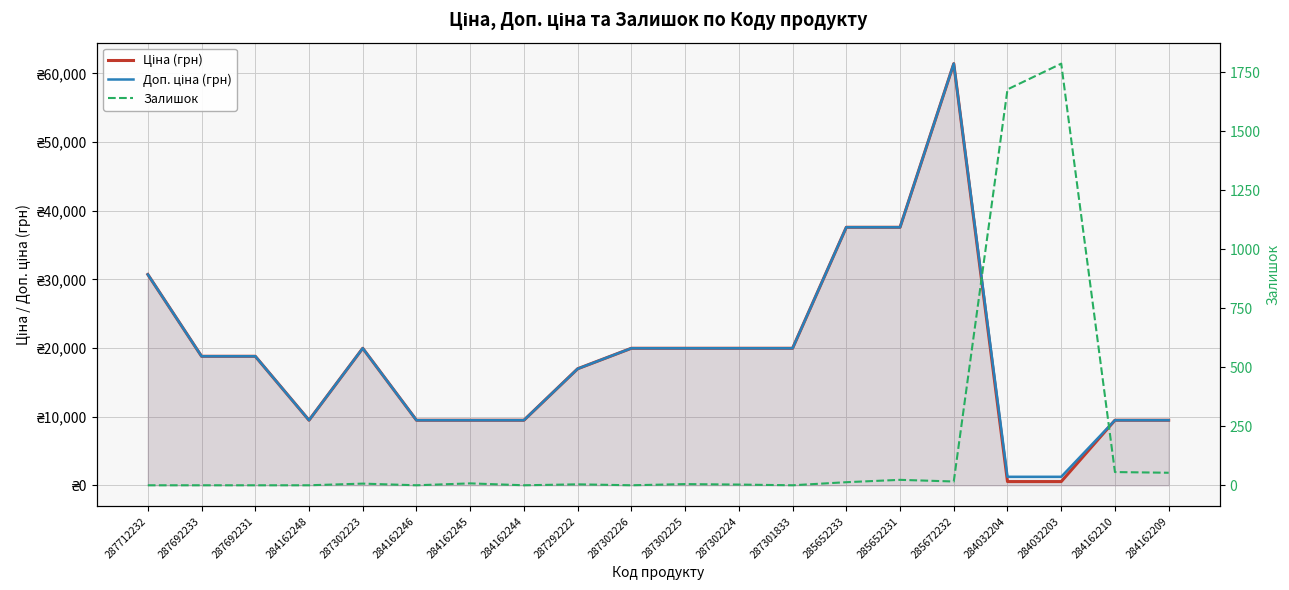

What is the average value of the Залишок series?

182.6